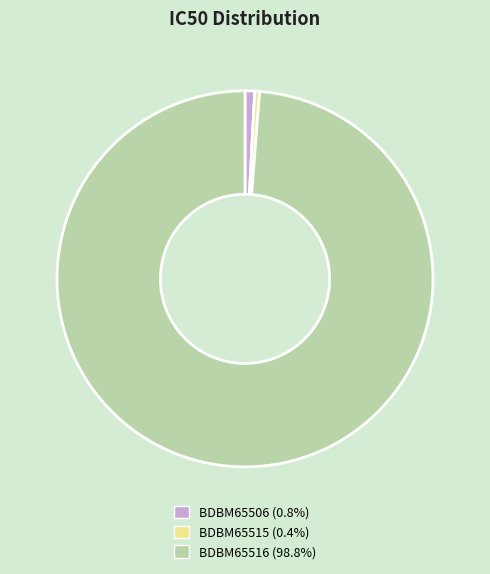

What is the ratio of the value at BDBM65515 to the value at BDBM65506?

0.5